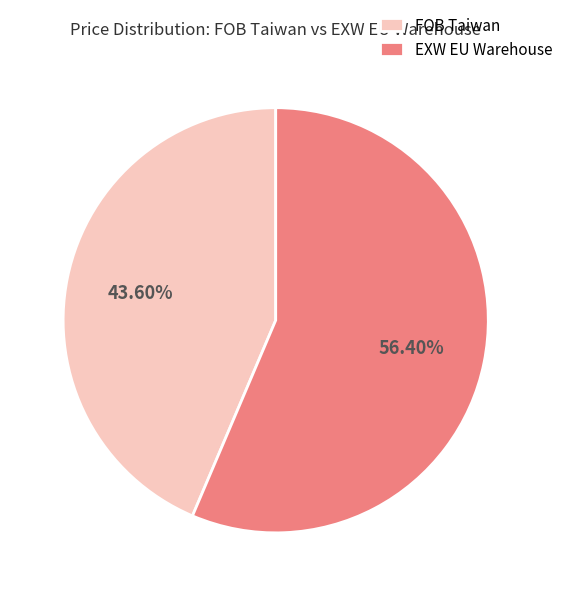

Approximately how many times larger is the value at EXW EU Warehouse compared to FOB Taiwan?

1.3